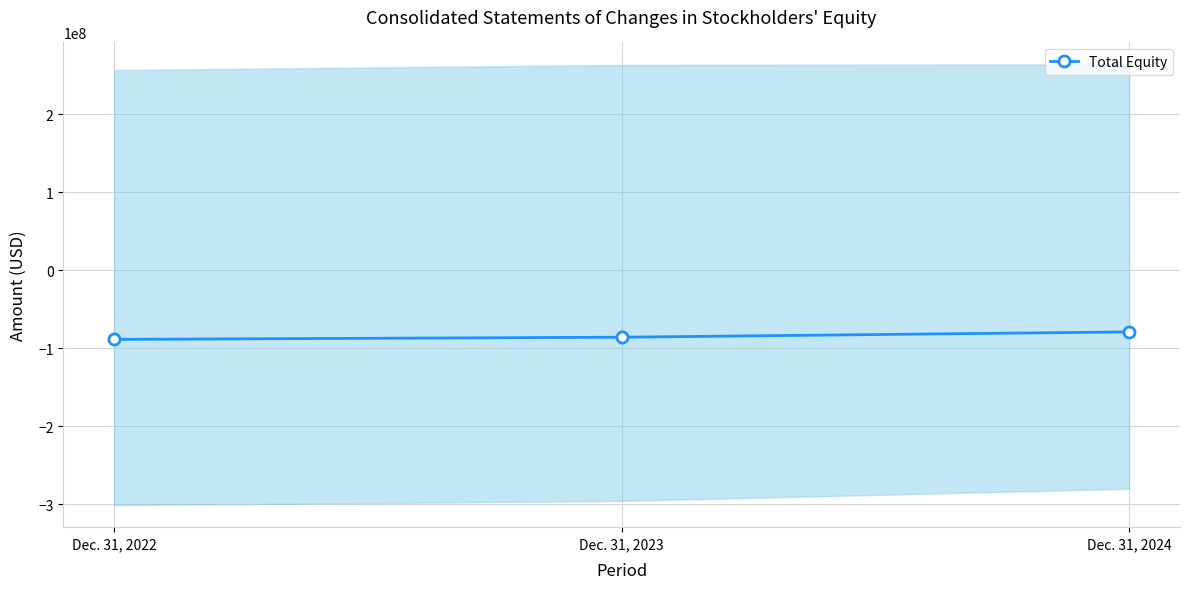

The chart shows a value of -123538228 at Dec. 31, 2023. True or false?

False